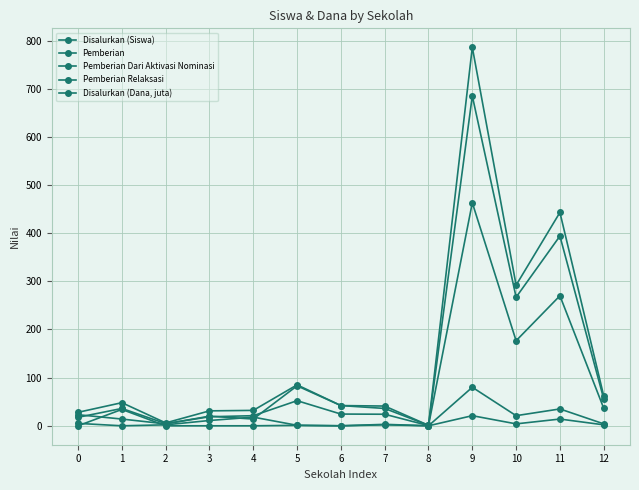

What is the value of the Disalurkan (Dana, juta) point at the 11th from the left?

176.6